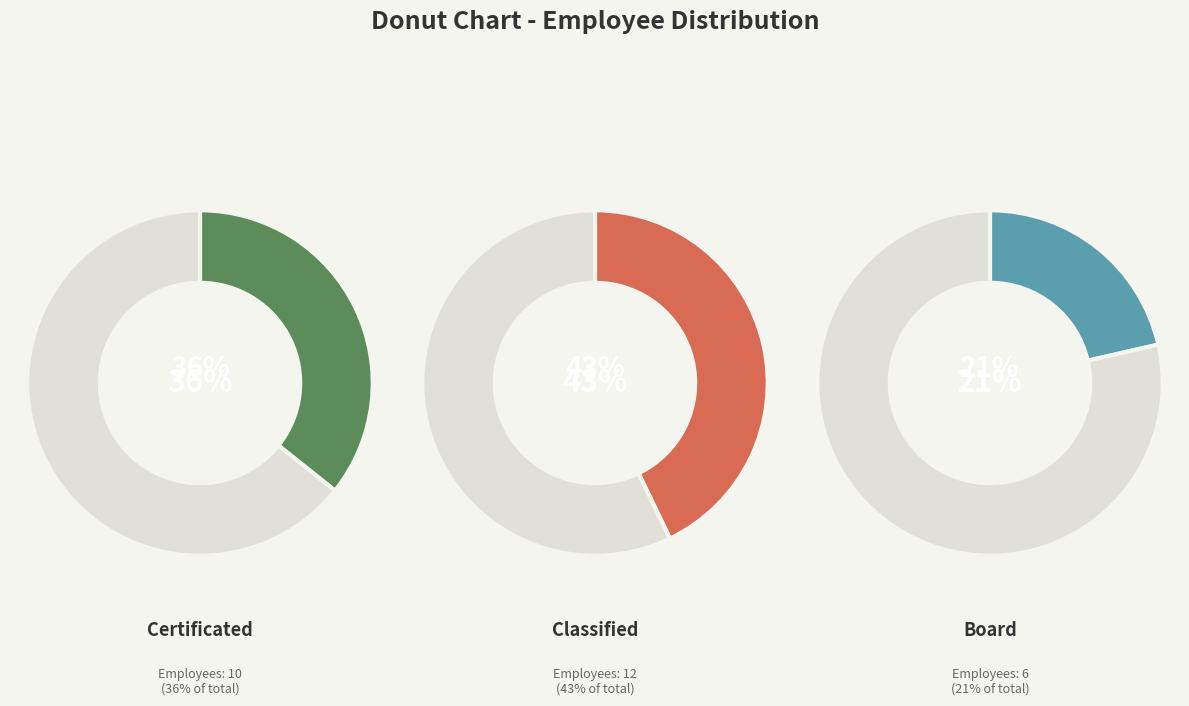

Count the number of slices in the pie.

3